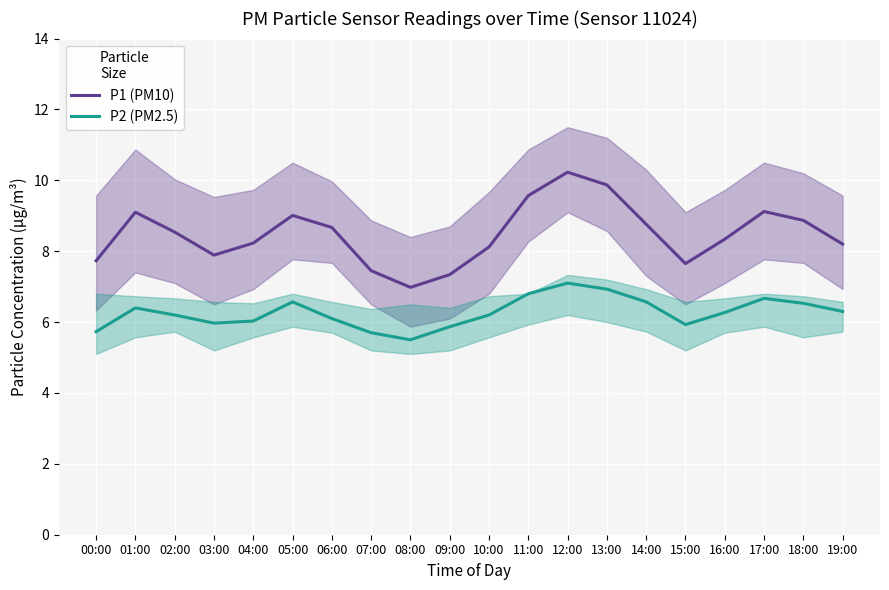

At how many categories does at least one series exceed 5?

20